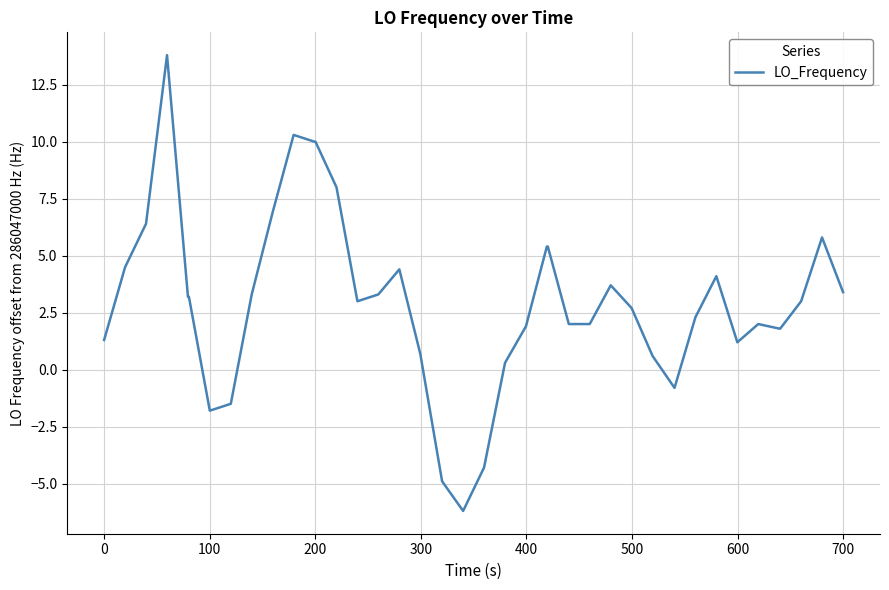

What is the minimum value shown in the chart?

-6.2